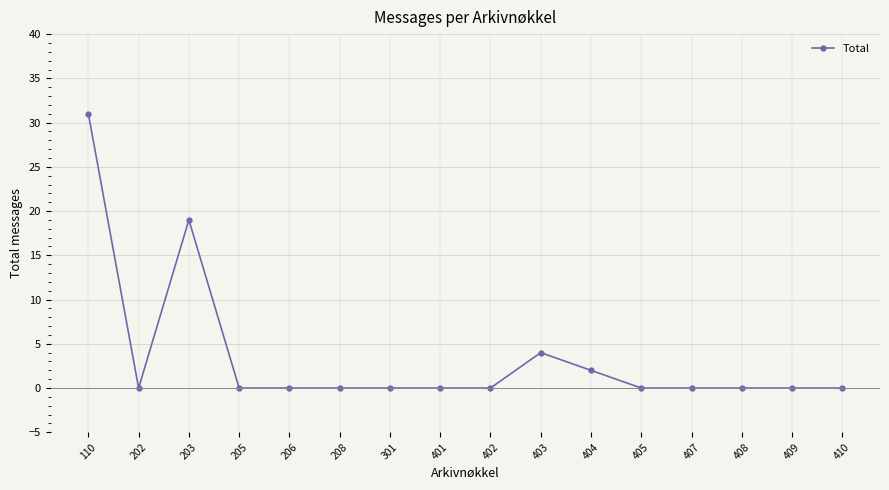

True or false: the data has more than 0 interior local peaks.

True